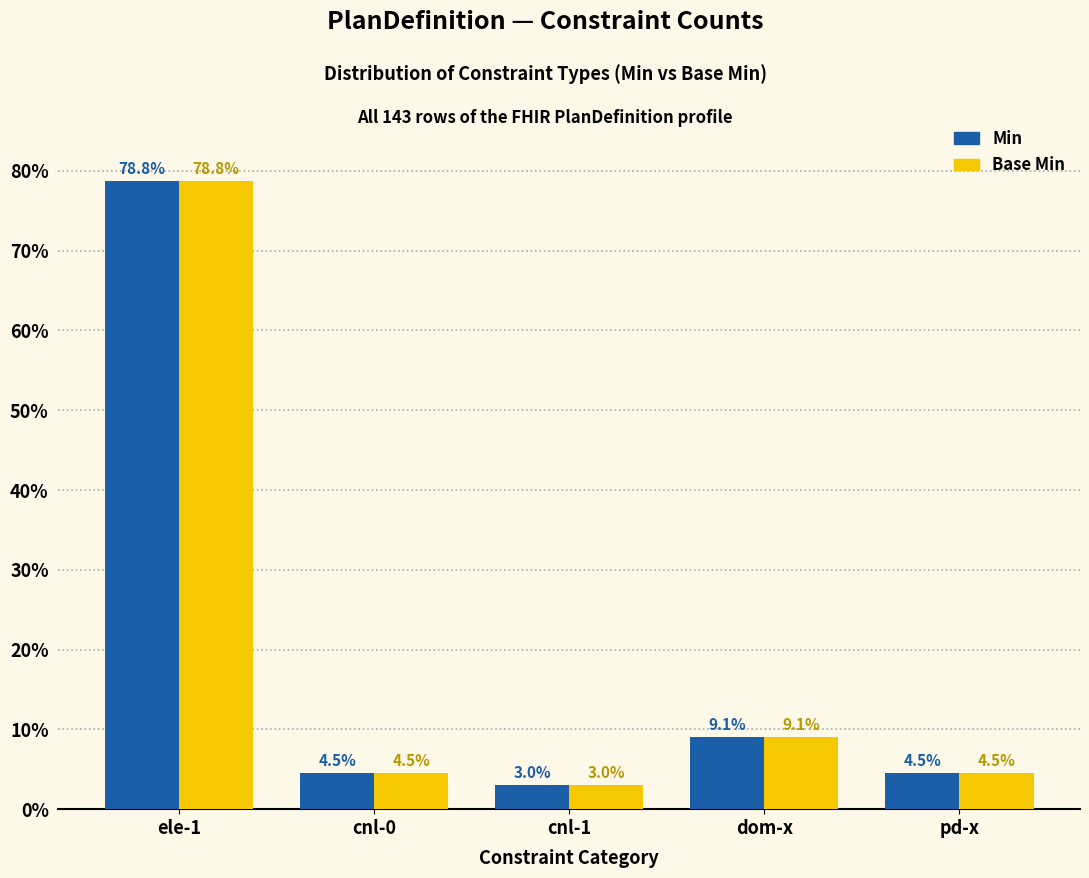

How many groups of bars are there?

5